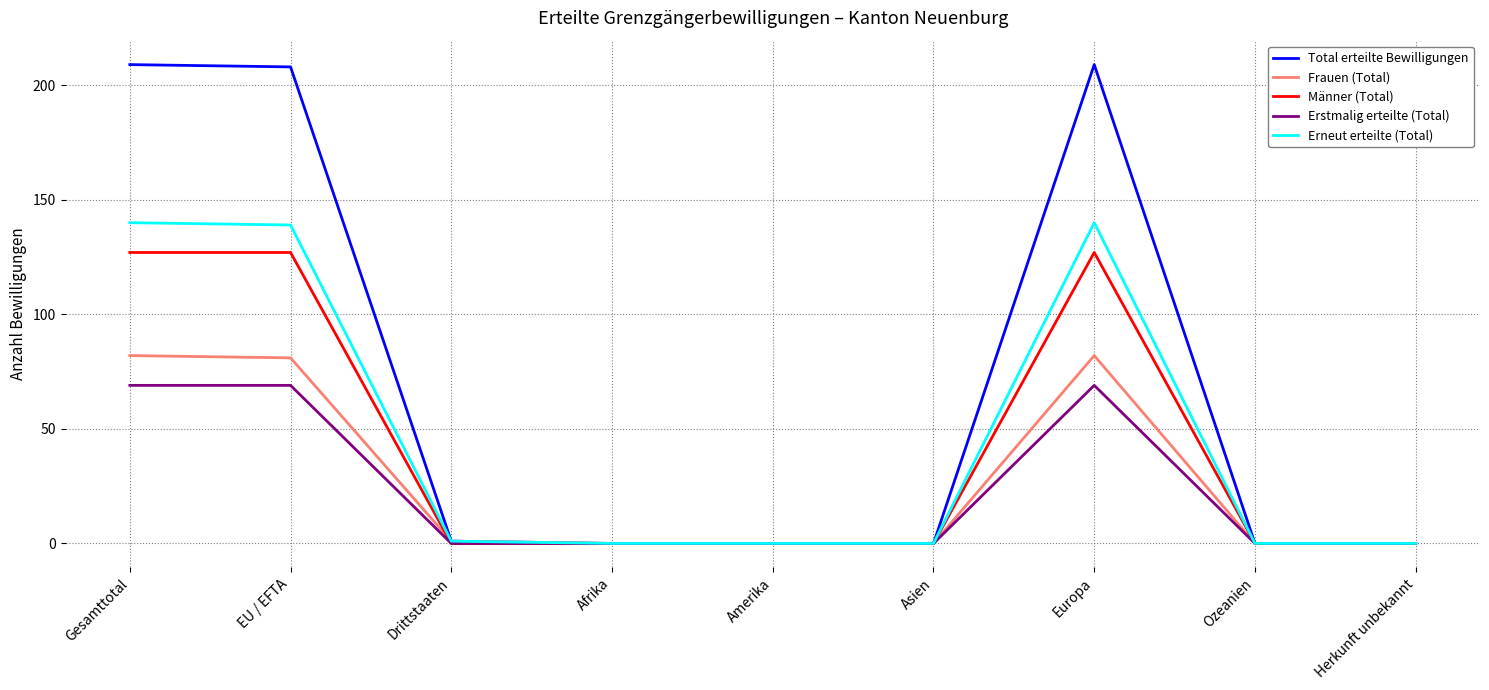

Does the chart have visible grid lines?

Yes